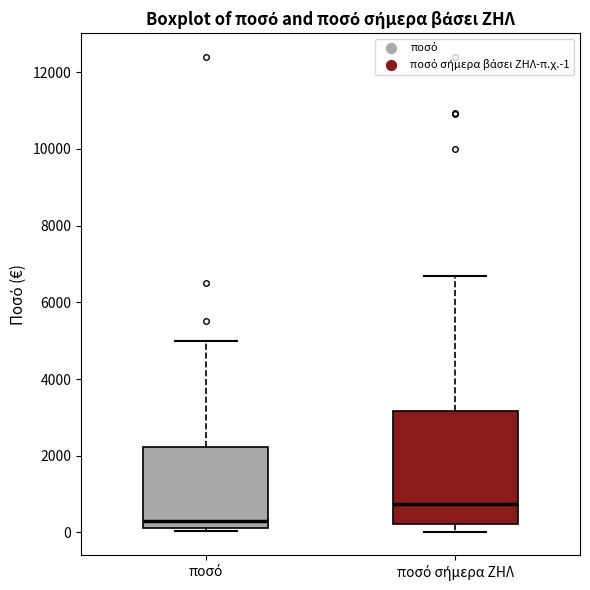

Comparing the boxes themselves (not the whiskers), which one is the tallest?

ποσό σήμερα ΖΗΛ